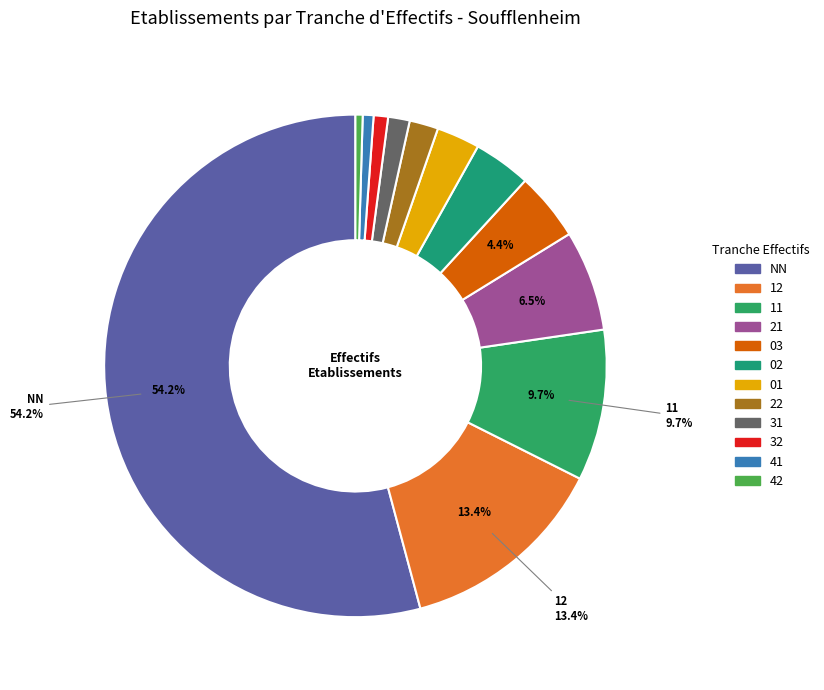

To the nearest percent, what is the difference between the 02 and 11 slice percentages?

6%